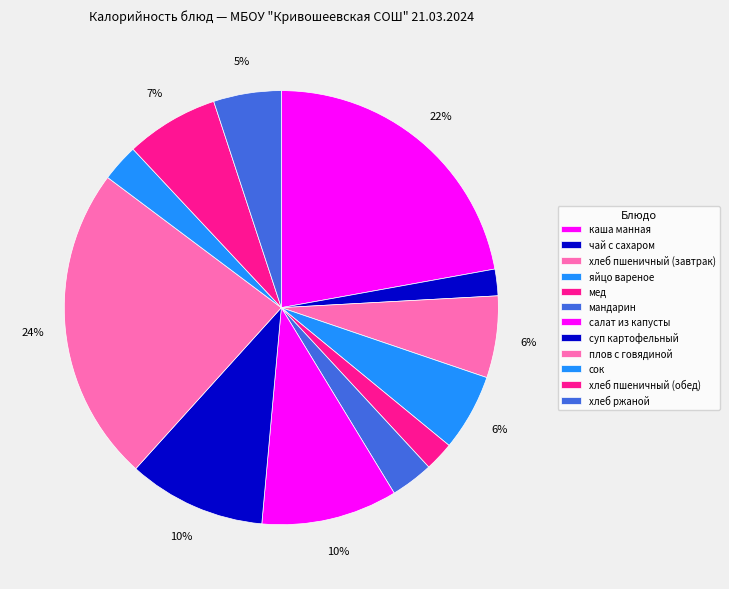

How many slices are in this pie chart?

12